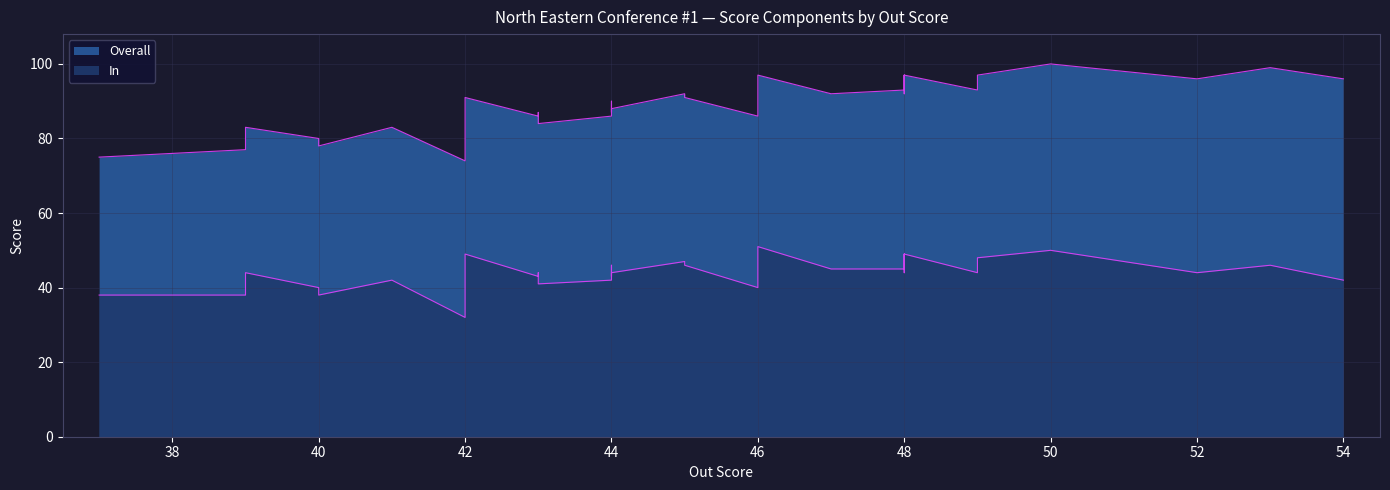

How many lines are shown in the chart?

2